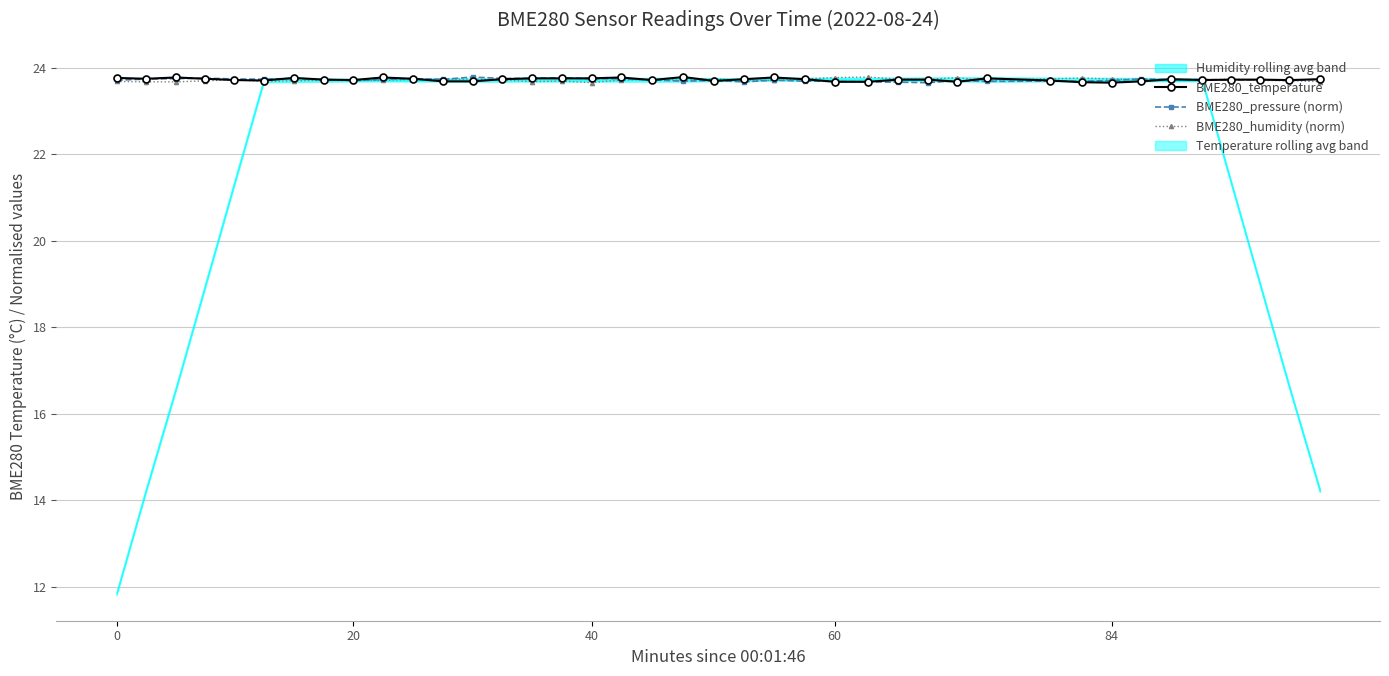

What is the highest value of the BME280_pressure (norm) series?

23.8